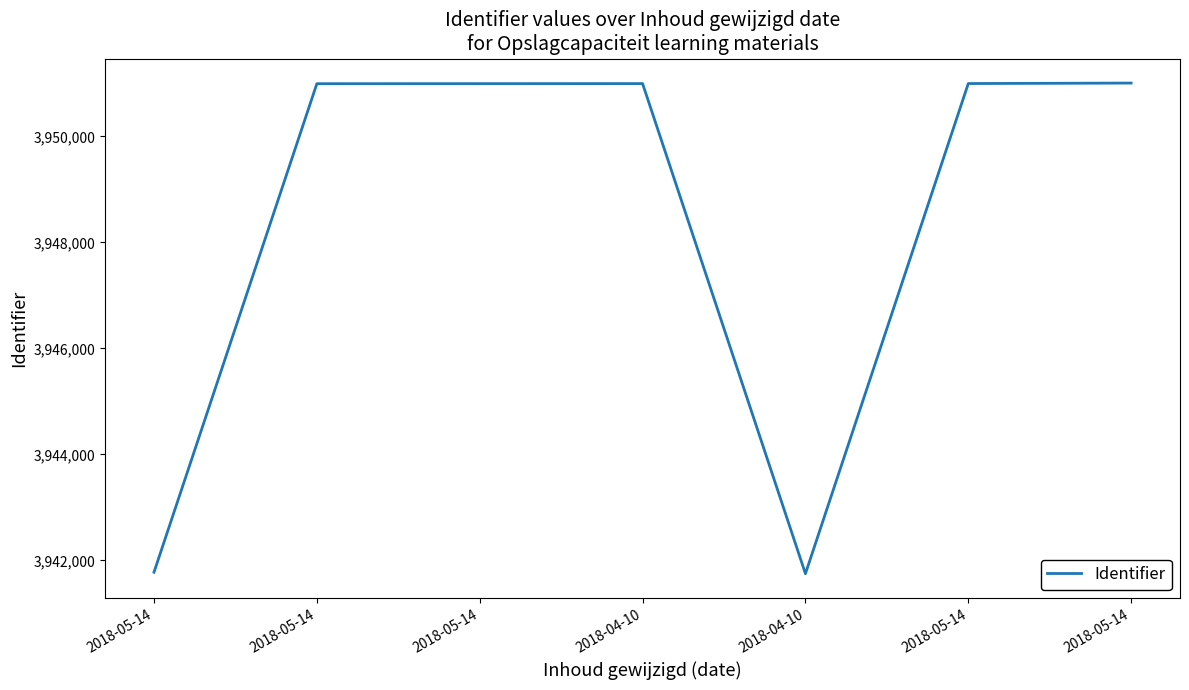

How many categories are shown in the chart?

7